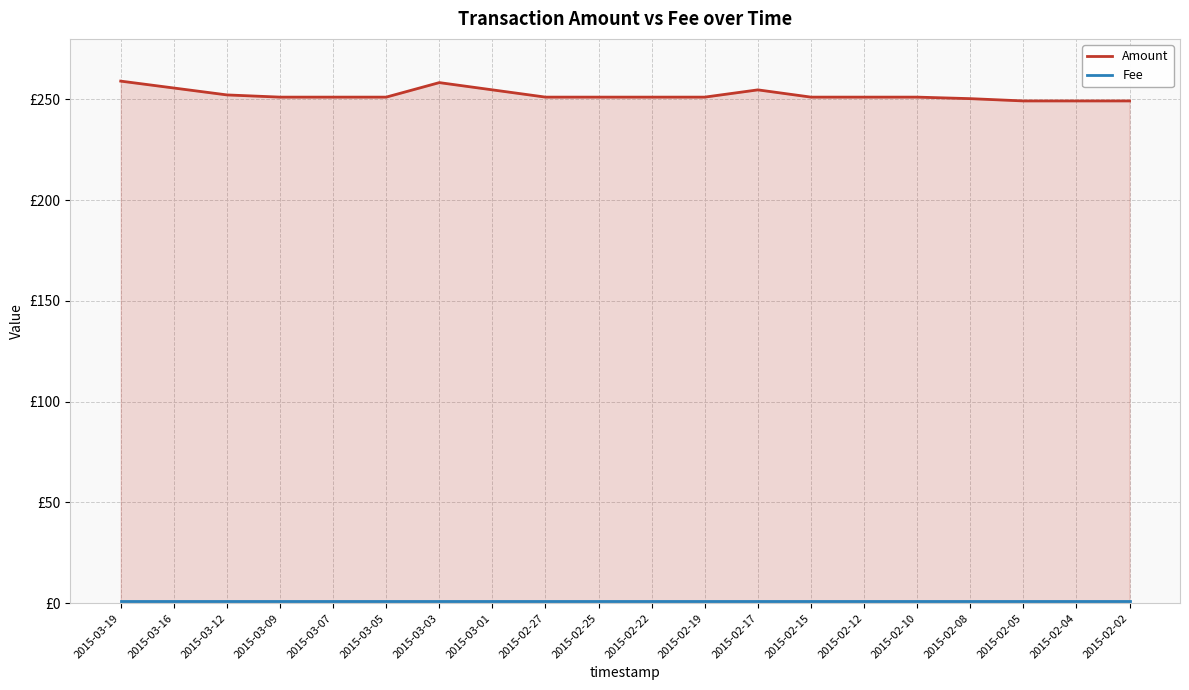

Rank the series by their maximum value, from lowest to highest.

Fee, Amount